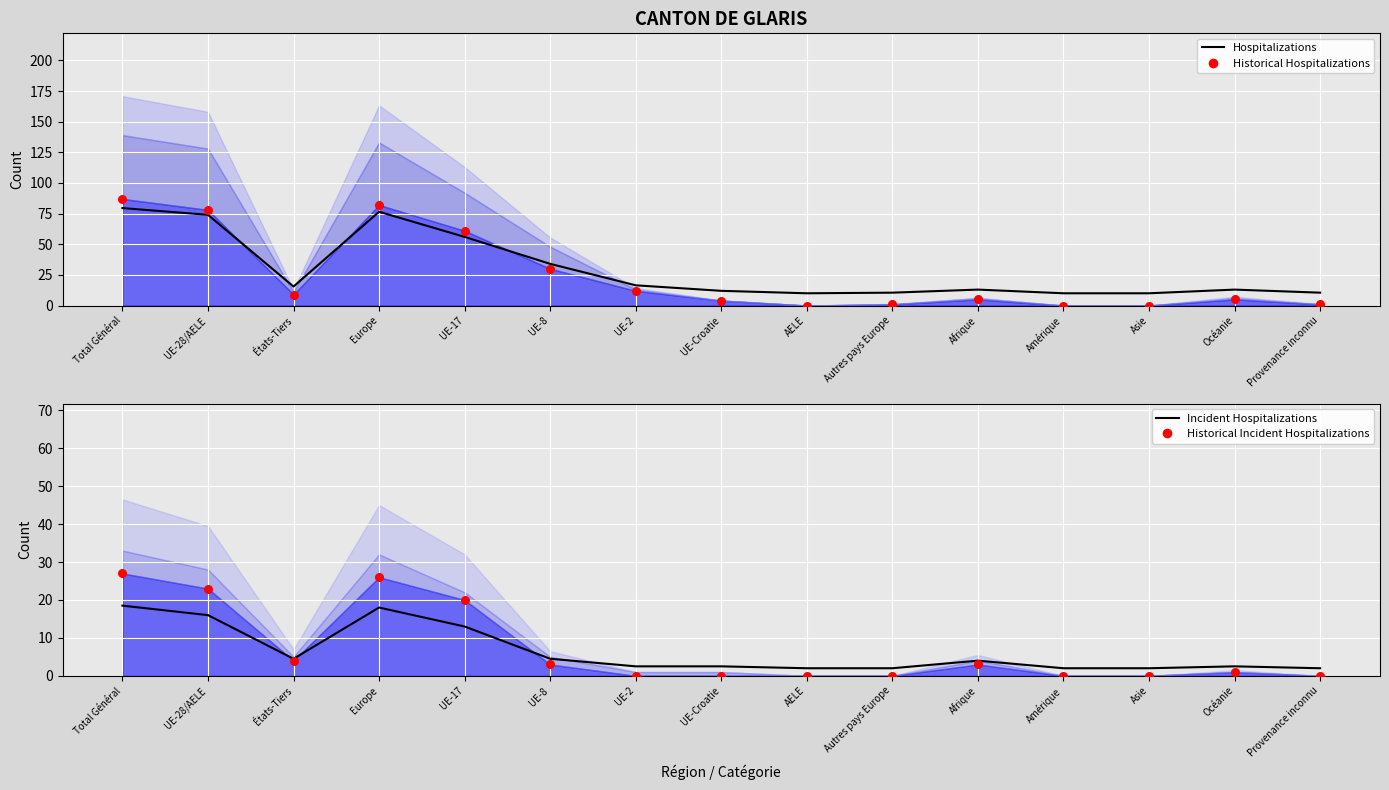

Which series reaches the minimum Y coordinate?

Historical Hospitalizations